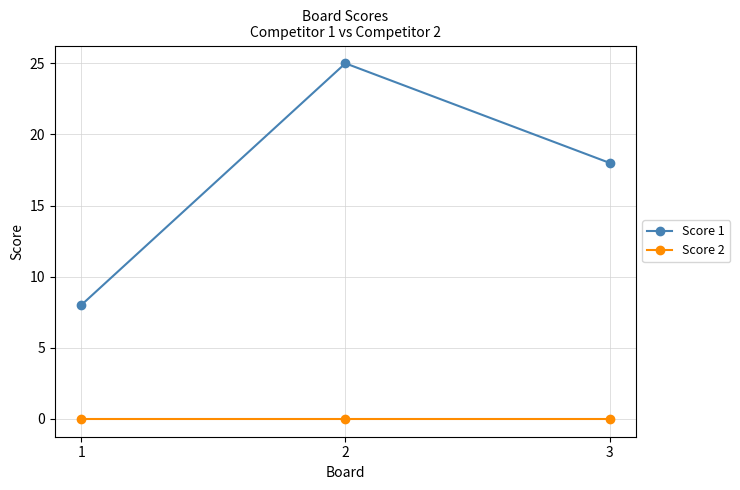

What is the sum of all Score 1 values?

51